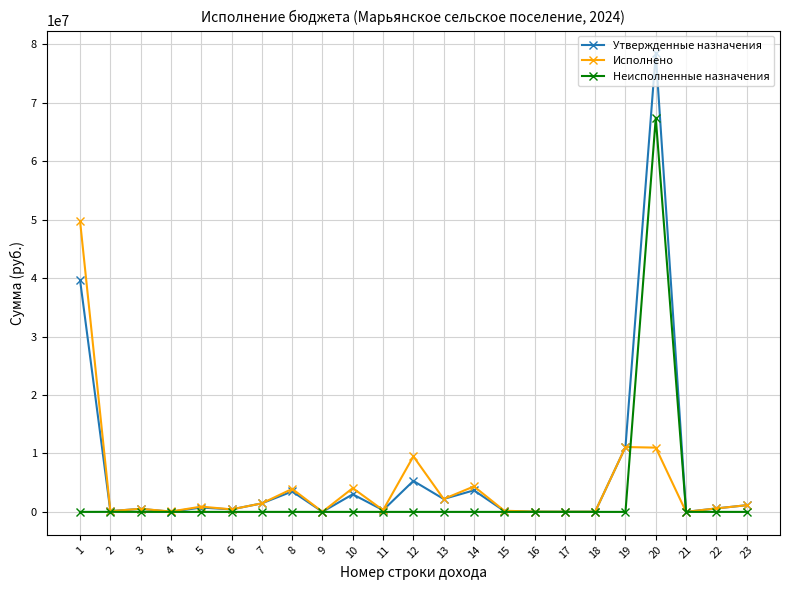

Which series has the widest spread of values?

Утвержденные назначения